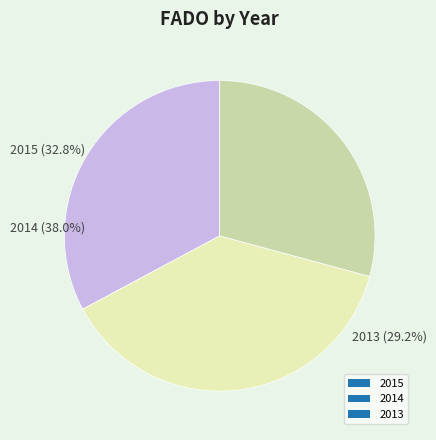

Count the number of slices in the pie.

3